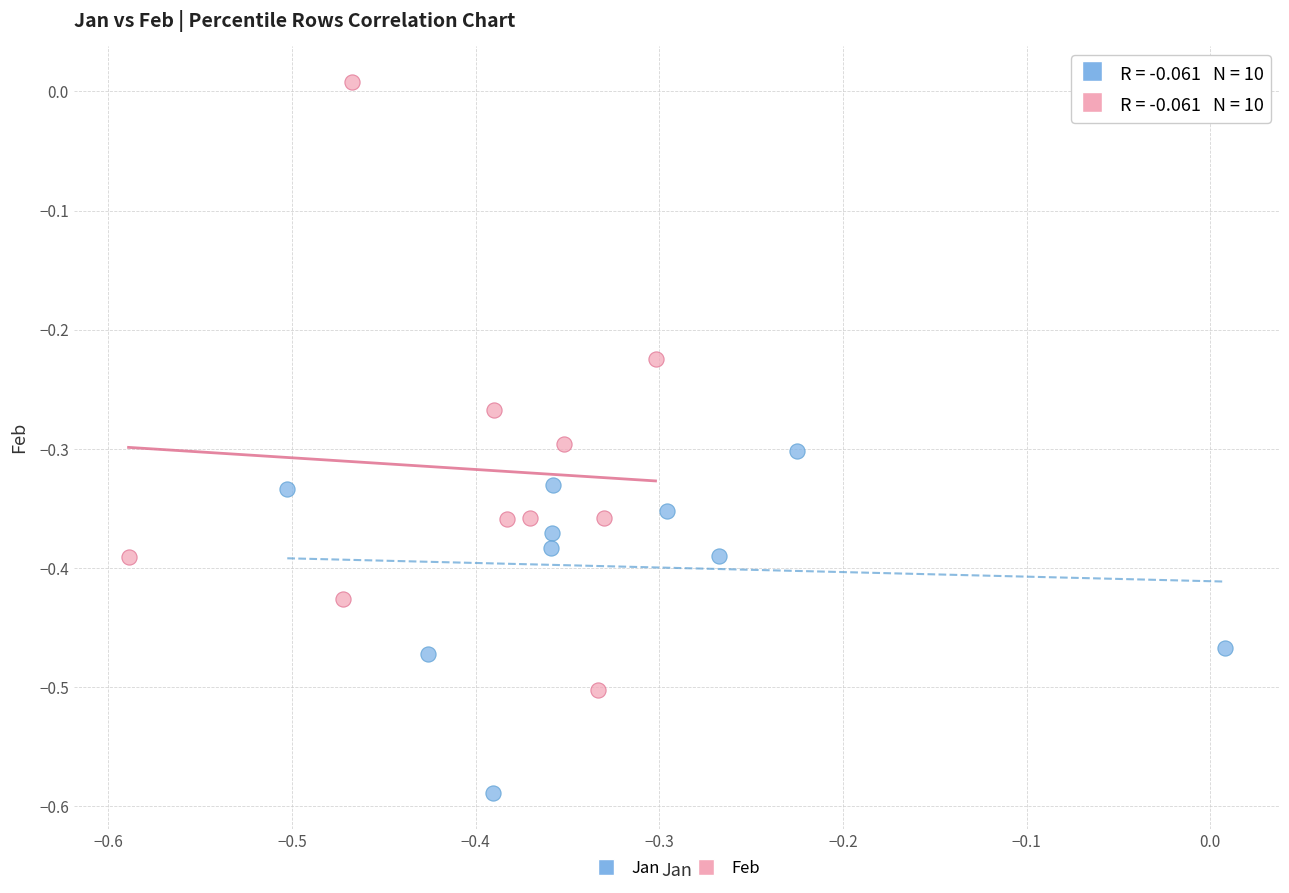

Which series has the largest Y range (max minus min)?

Feb